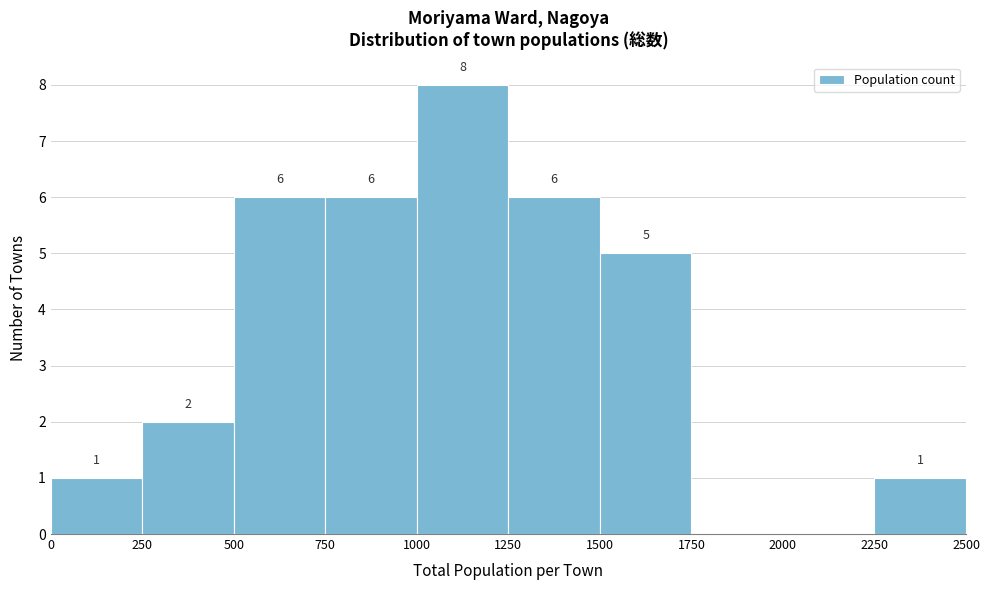

Over which range of the x-axis is the bar tallest?

1000 to 1250